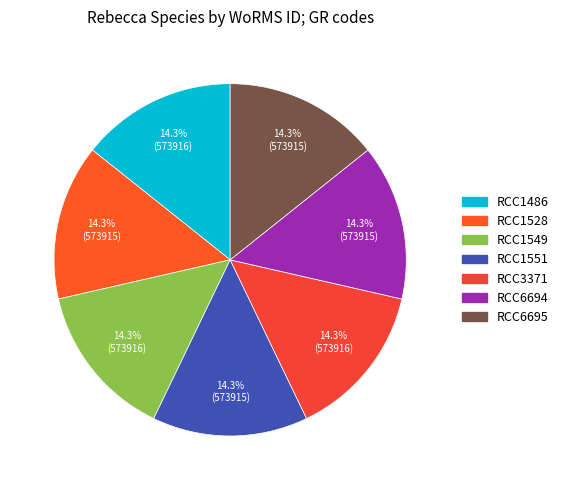

True or false: RCC6695 accounts for 21% of the total.

False